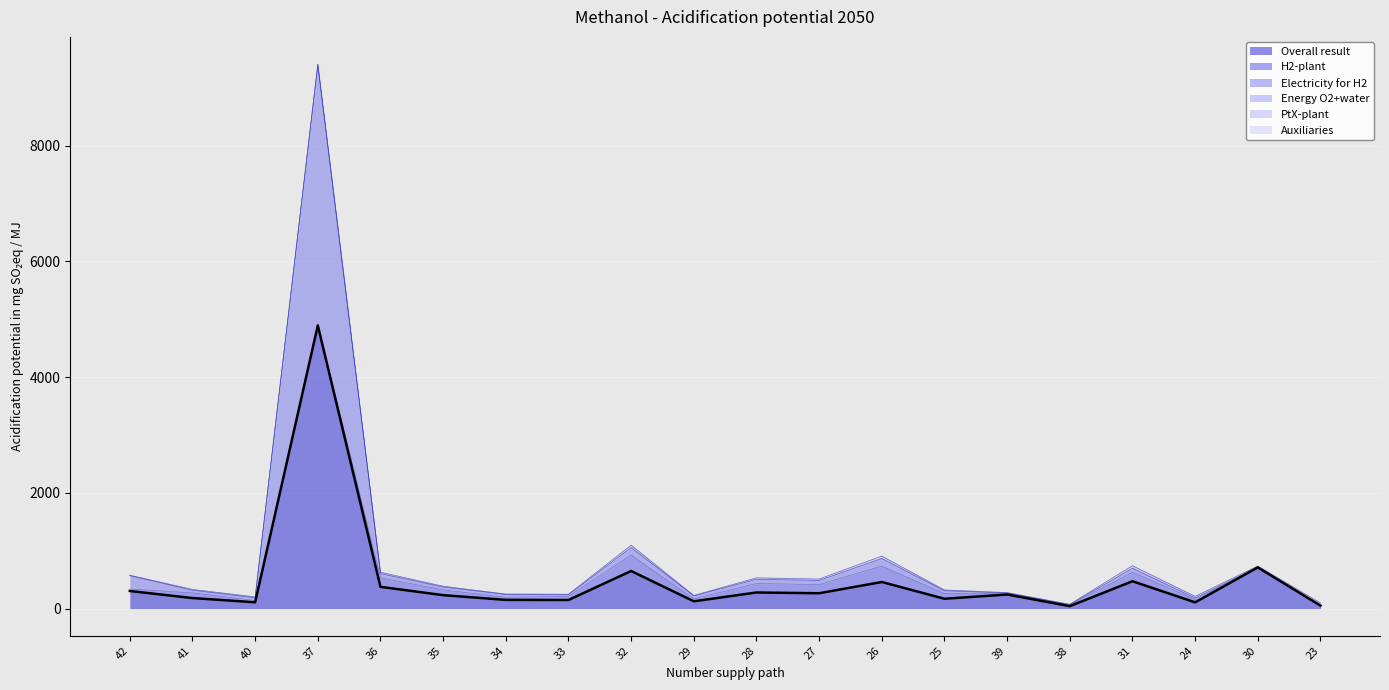

True or false: Energy O2+water has a value of 0.1 at 35.

False